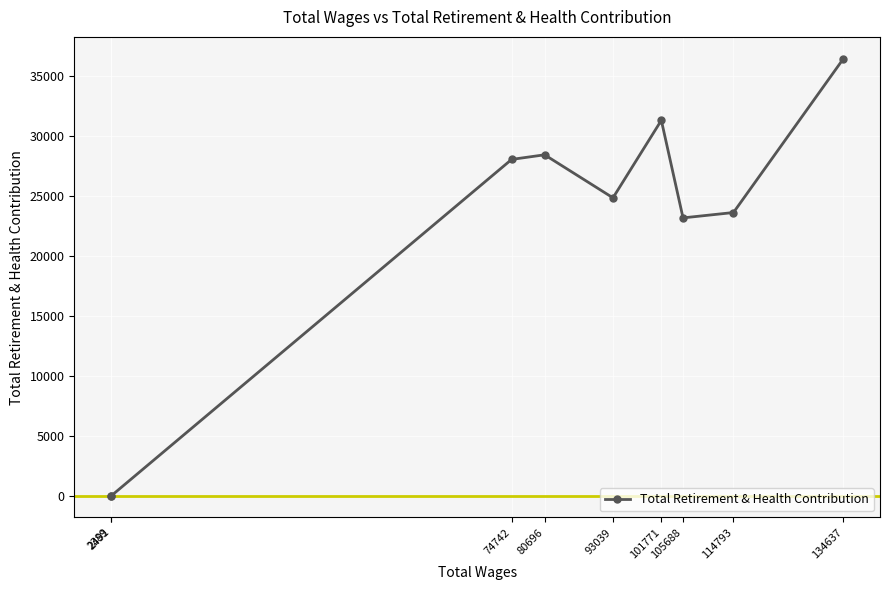

Rank the categories by value from highest to lowest.

134637, 101771, 80696, 74742, 93039, 114793, 105688, 2491, 2389